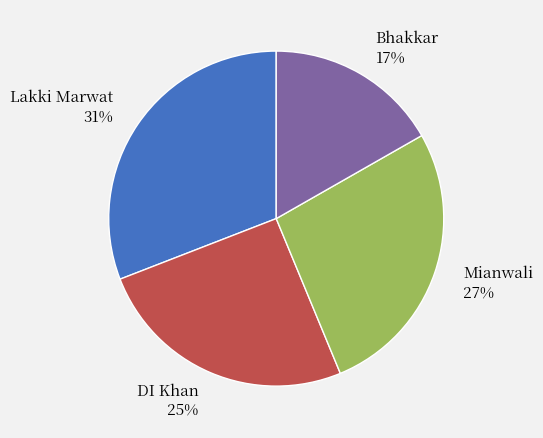

True or false: DI Khan accounts for 25% of the total.

True